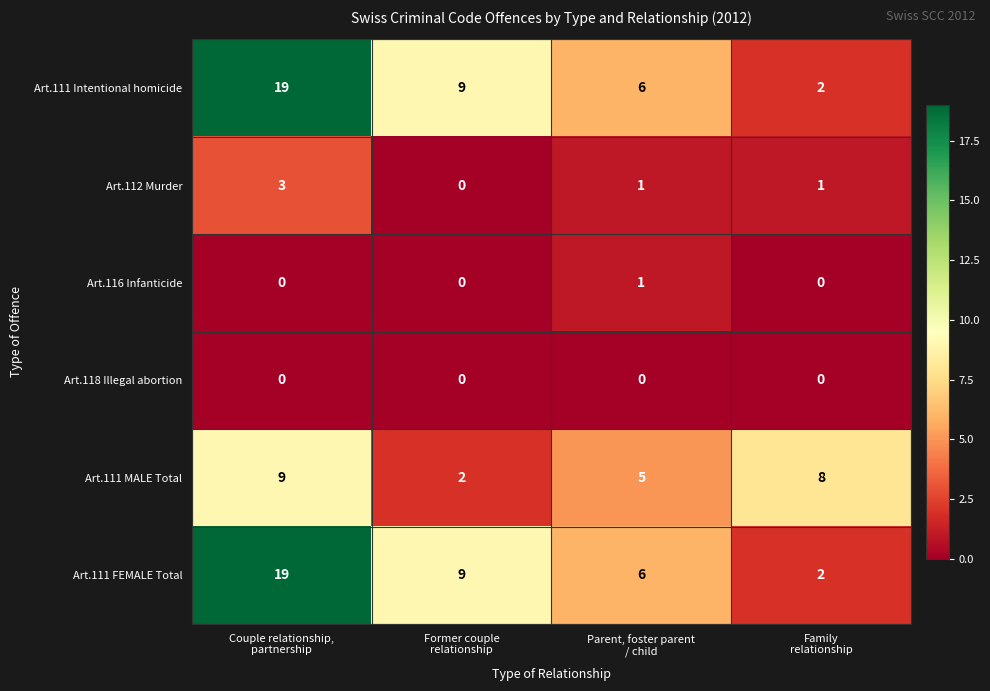

How many Art.112 Murder values are between 1 and 3?

3